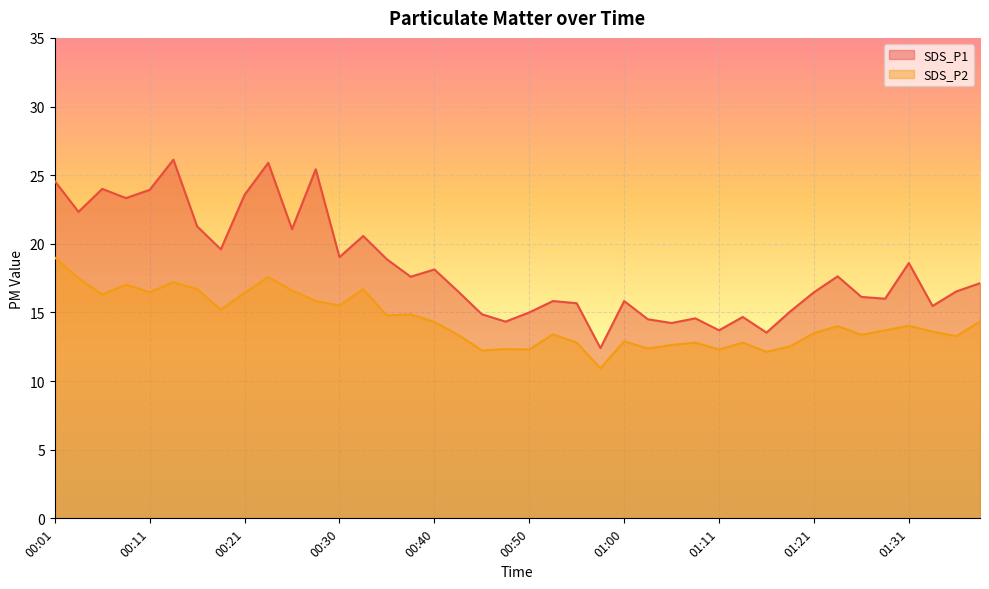

Reading left to right, what are all the values shown in this chart?

SDS_P1: 00:01=24.6	00:03=22.3	00:06=24.0	00:08=23.3	00:11=23.9	00:13=26.1	00:16=21.3	00:18=19.6	00:21=23.6	00:23=25.9	00:25=21.1	00:28=25.4	00:30=19.0	00:33=20.6	00:35=18.9	00:38=17.6	00:40=18.1	00:43=16.5	00:45=14.9	00:48=14.3	00:50=15.0	00:53=15.8	00:55=15.7	00:58=12.4	01:00=15.8	01:03=14.5	01:06=14.2	01:08=14.6	01:11=13.7	01:13=14.7	01:16=13.5	01:18=15.1	01:21=16.5	01:23=17.6	01:26=16.1	01:28=16.0	01:31=18.6	01:33=15.5	01:36=16.5	01:38=17.1
SDS_P2: 00:01=19.0	00:03=17.5	00:06=16.3	00:08=17.0	00:11=16.5	00:13=17.2	00:16=16.7	00:18=15.2	00:21=16.4	00:23=17.6	00:25=16.6	00:28=15.8	00:30=15.5	00:33=16.7	00:35=14.8	00:38=14.9	00:40=14.3	00:43=13.4	00:45=12.2	00:48=12.3	00:50=12.3	00:53=13.4	00:55=12.8	00:58=10.9	01:00=12.9	01:03=12.4	01:06=12.6	01:08=12.8	01:11=12.3	01:13=12.8	01:16=12.1	01:18=12.5	01:21=13.5	01:23=14.0	01:26=13.4	01:28=13.7	01:31=14.0	01:33=13.6	01:36=13.3	01:38=14.3